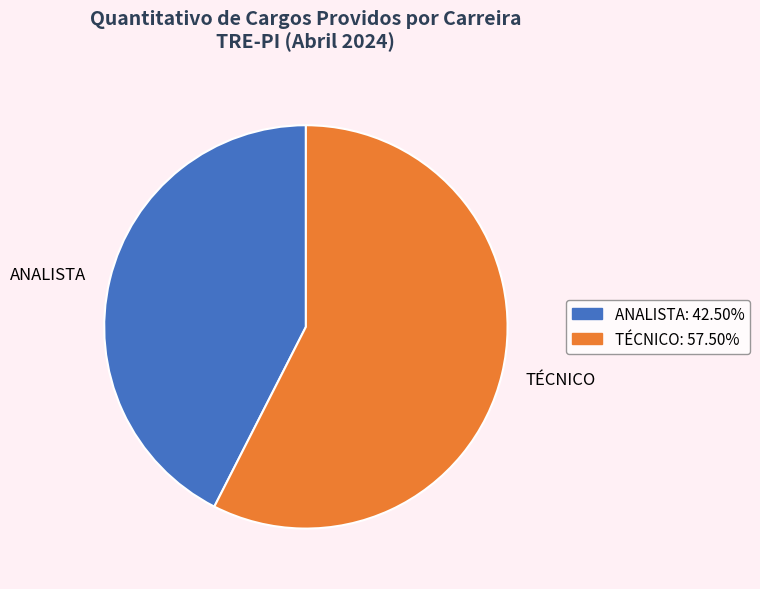

How many slices are in this pie chart?

2